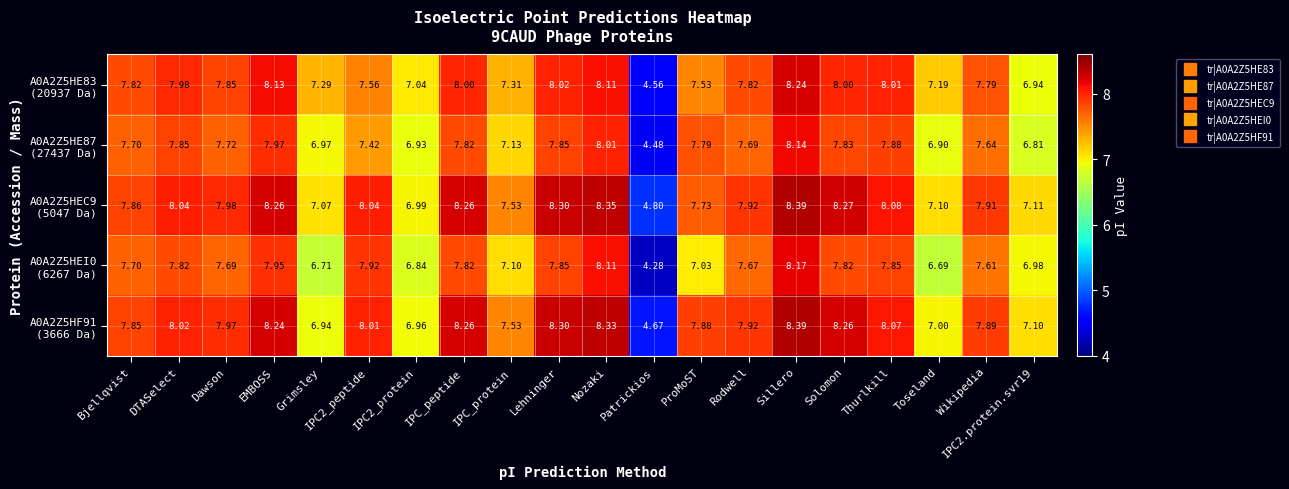

Which label corresponds to the smallest value in the chart?

Patrickios